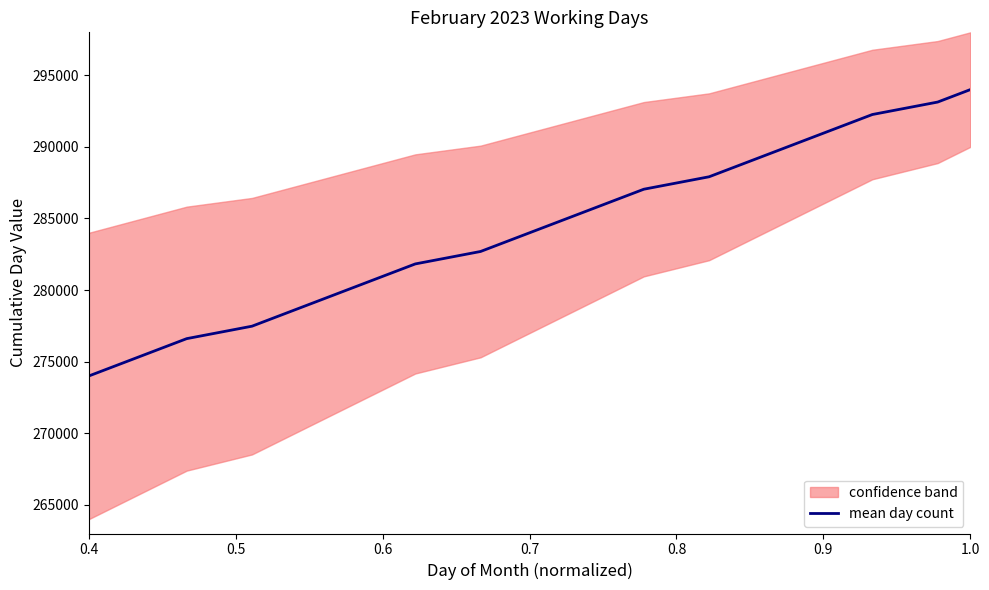

What is the minimum value for mean day count?

274000.0